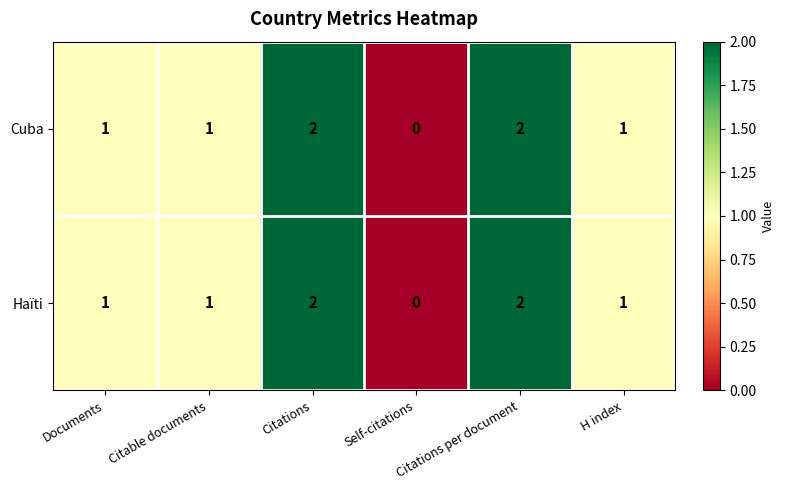

What is the sum of the Haïti values at Citations and Citable documents?

3